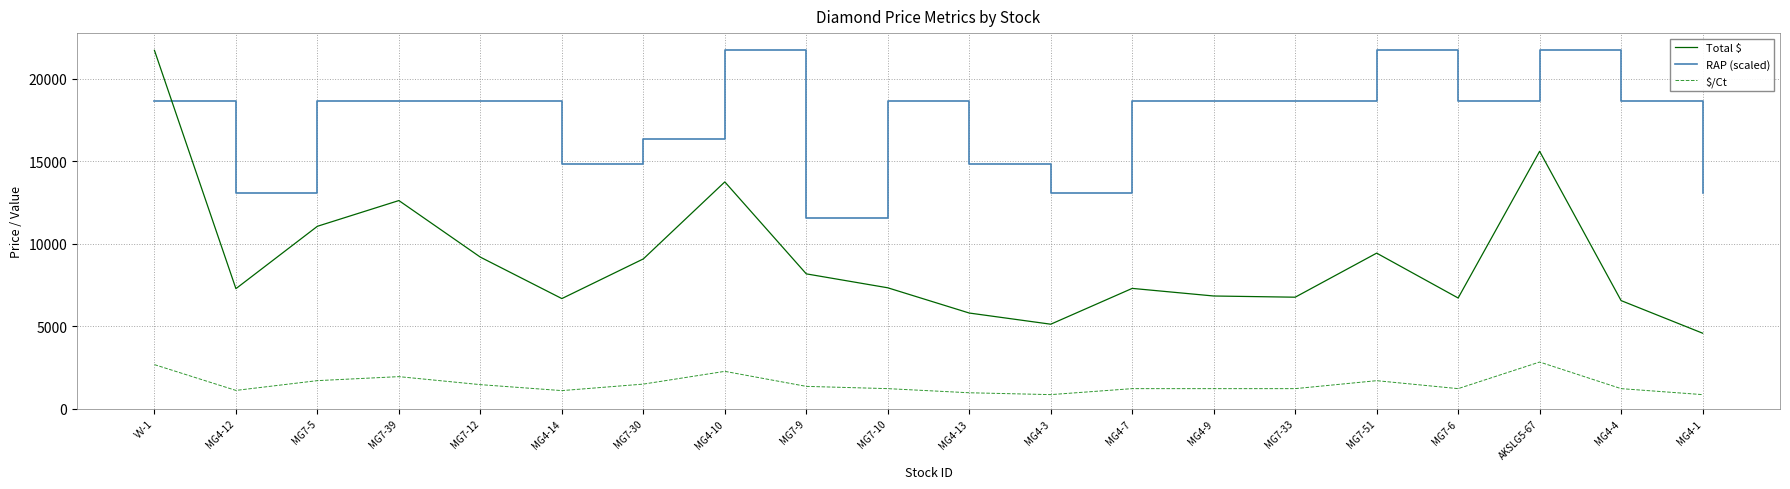

What is the difference between the highest and lowest values at MG4-14?

13702.5